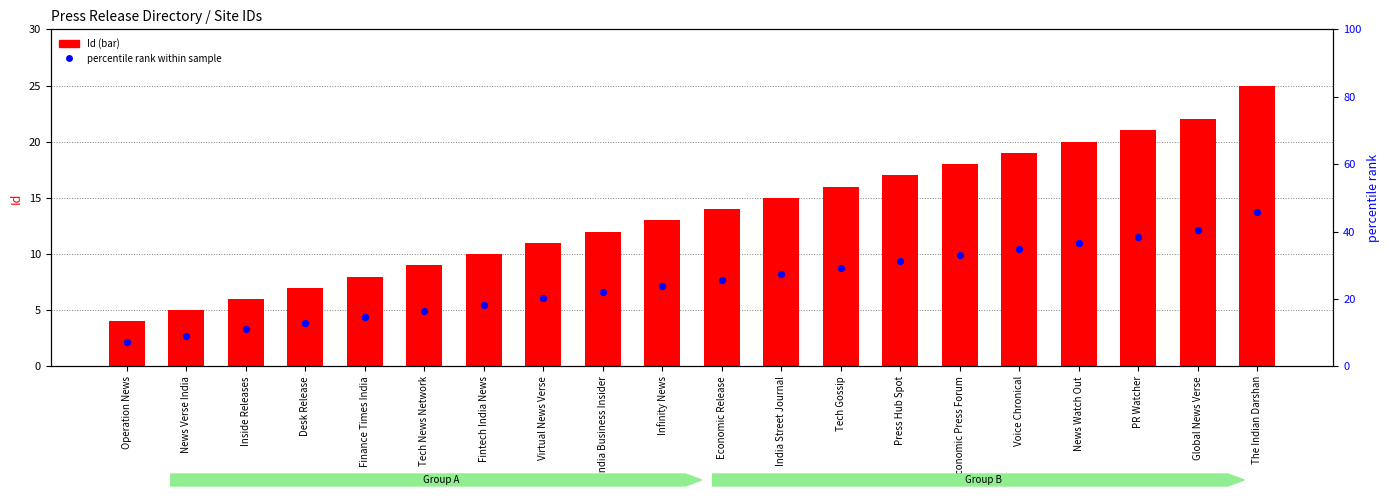

What is the change in value from Operation News to Desk Release?

+3